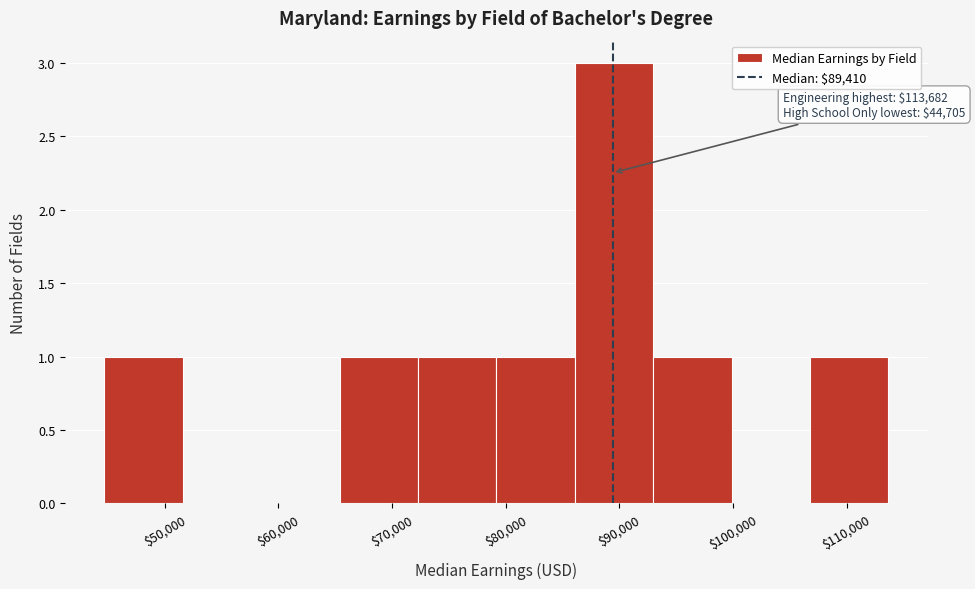

Over which range of the x-axis is the bar tallest?

86000 to 93000